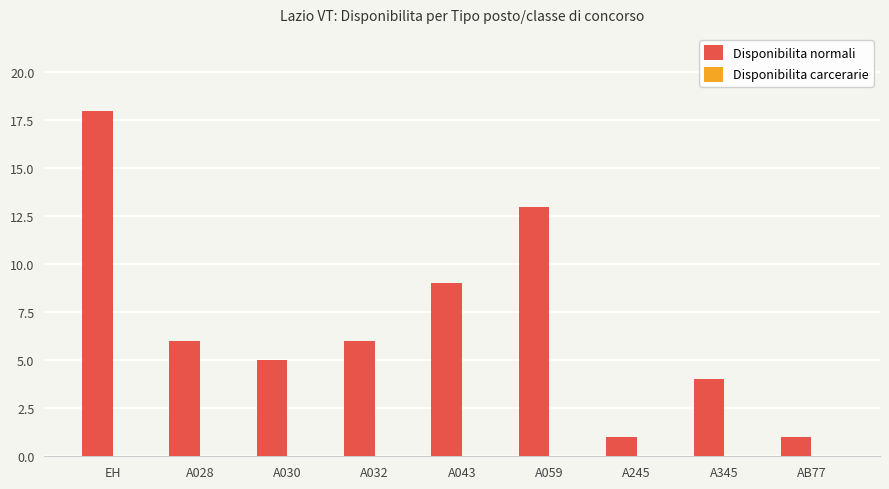

What is the label of the 3rd bar from the right?

A245